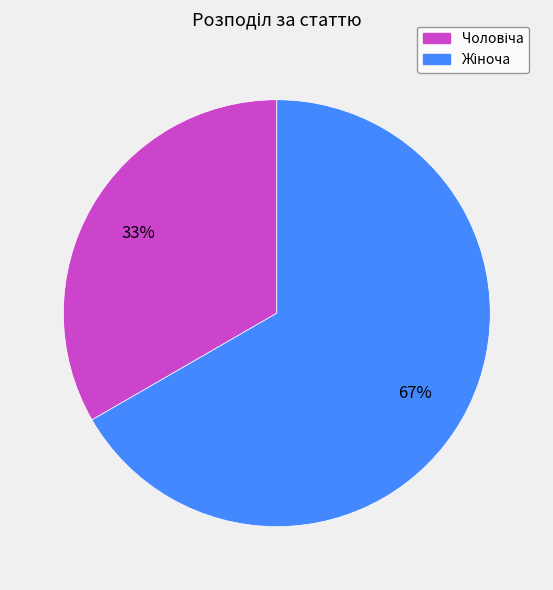

To the nearest percent, what is the average slice percentage?

50%